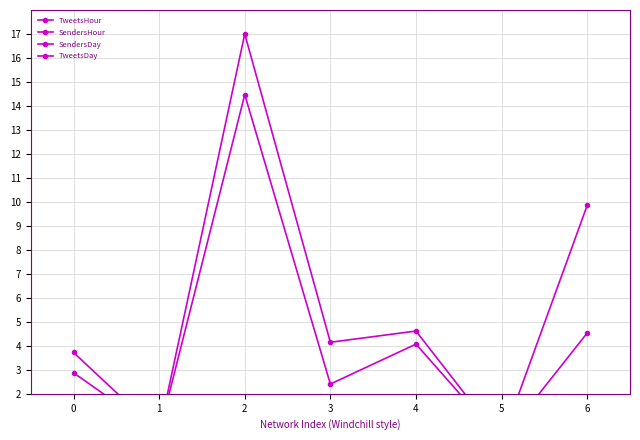

What is the highest value of the SendersDay series?

14.5